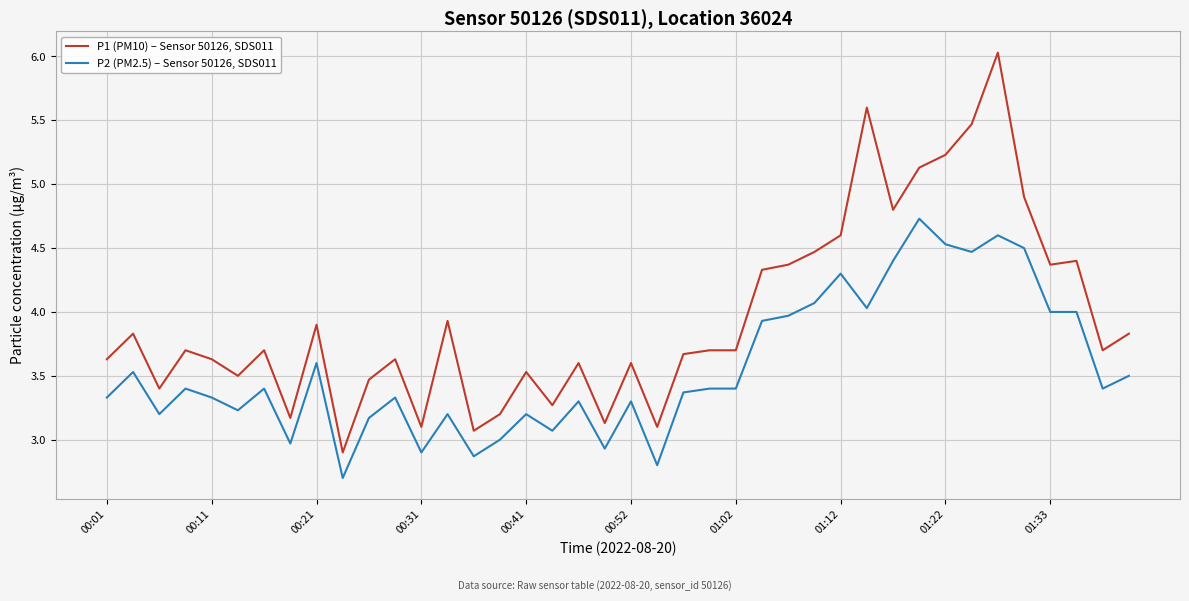

Count the number of data series in this chart.

2